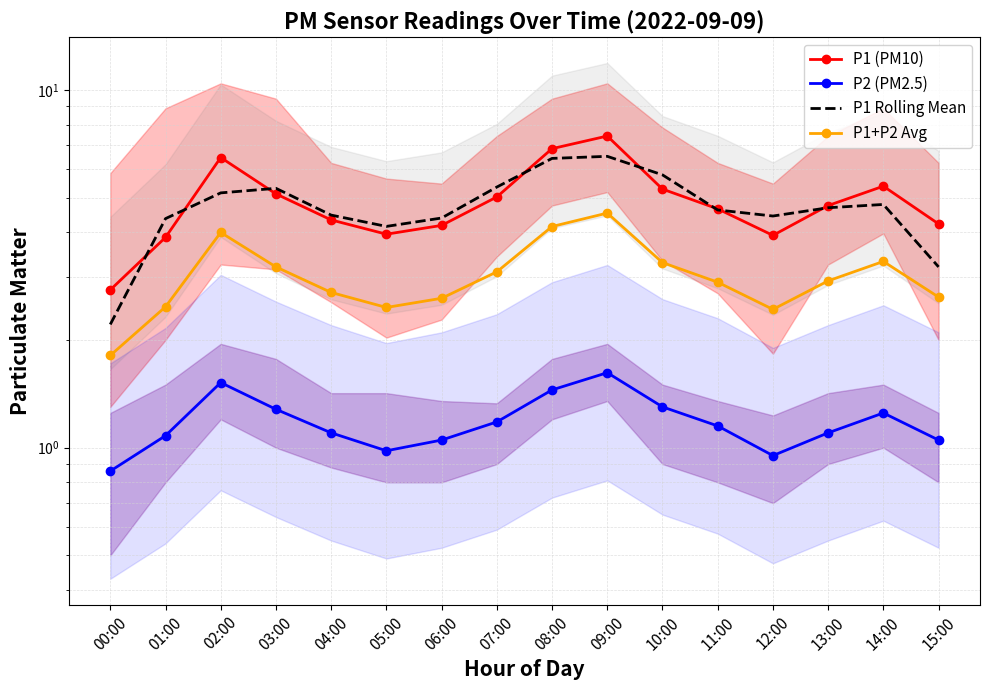

Between 00:00 and 03:00, which series saw the biggest shift?

P1 Rolling Mean